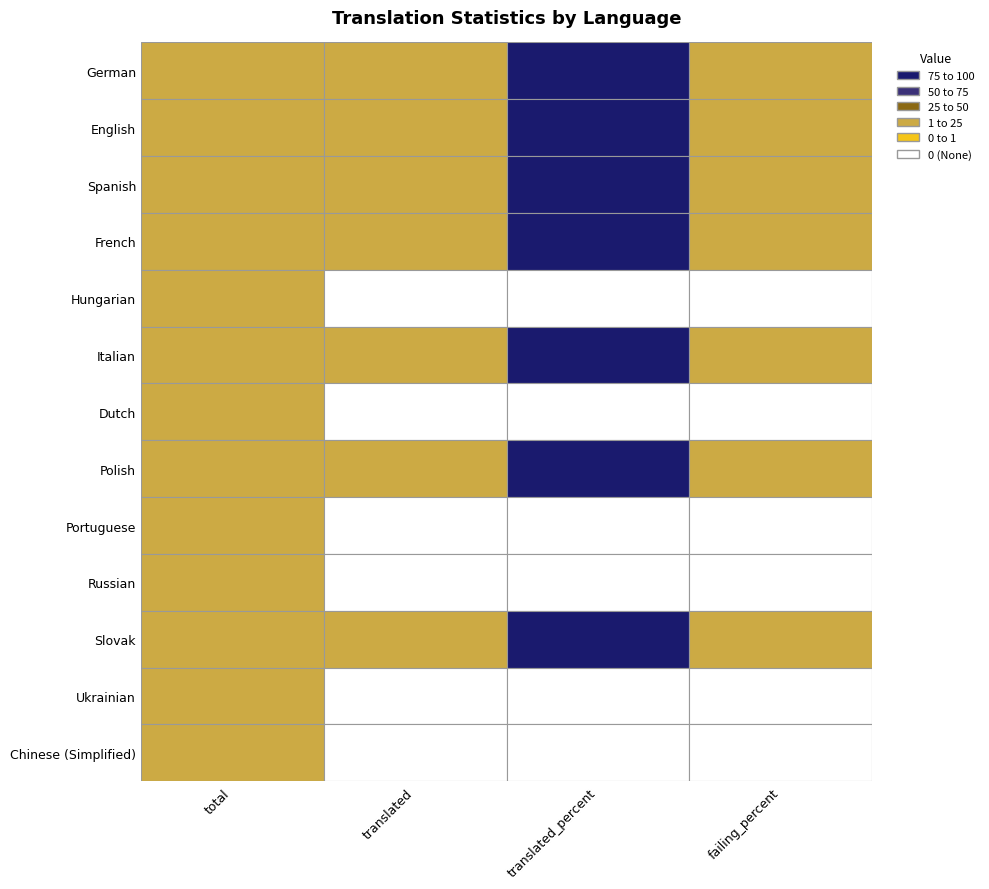

Count the Italian values in the range 4 to 100.

4